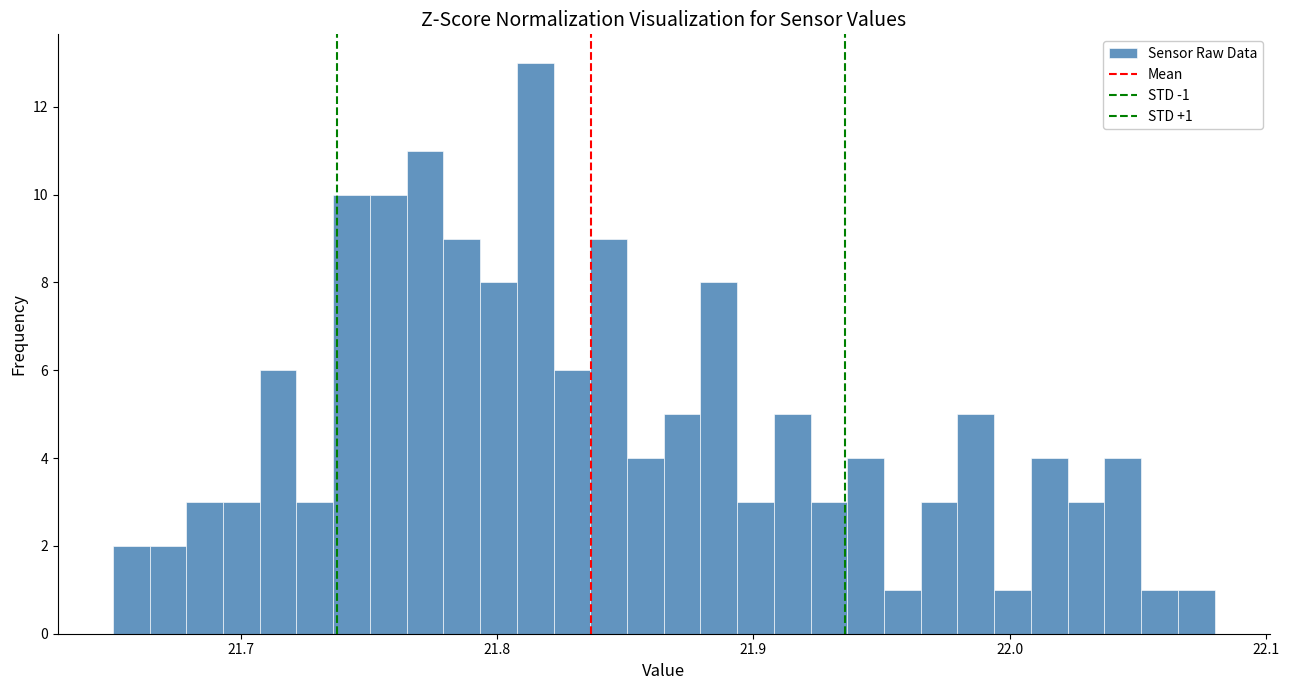

Read against the x-axis, roughly where is the centre of the tallest bar?

21.81